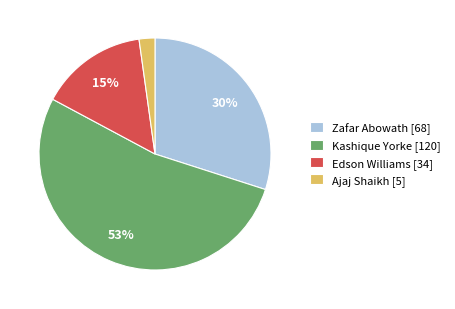

To the nearest percent, what is the difference between the Ajaj Shaikh and Kashique Yorke slice percentages?

51%